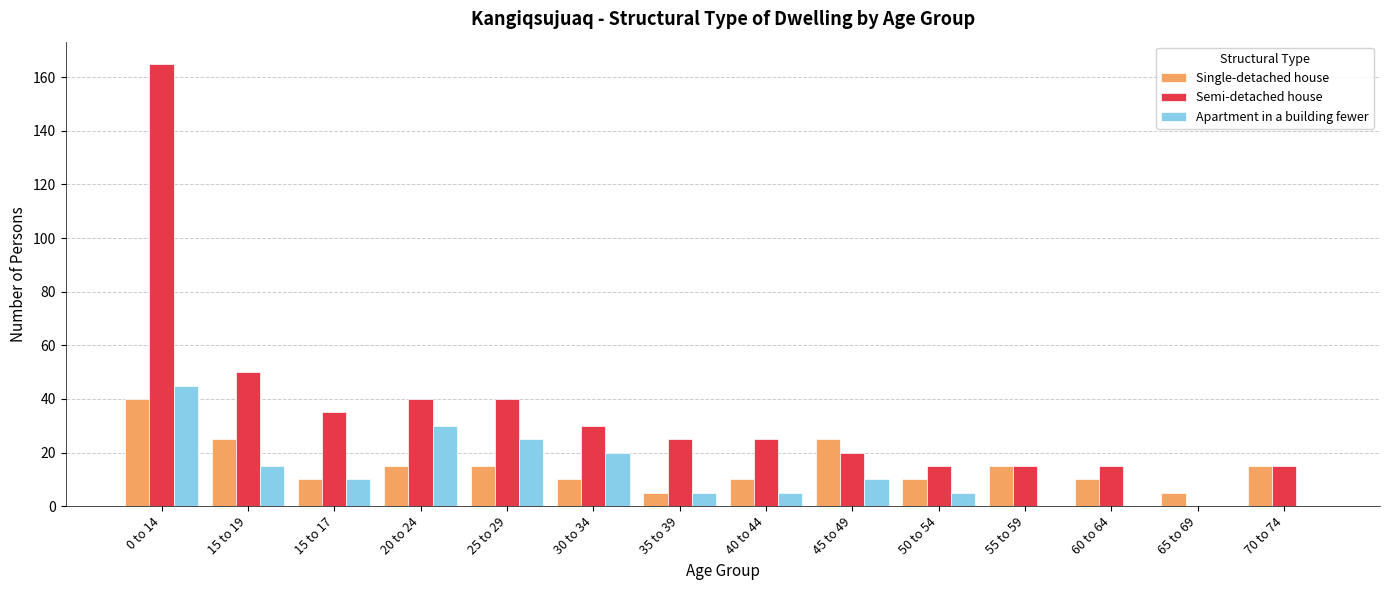

Between 0 to 14 and 60 to 64, which series saw the biggest shift?

Semi-detached house